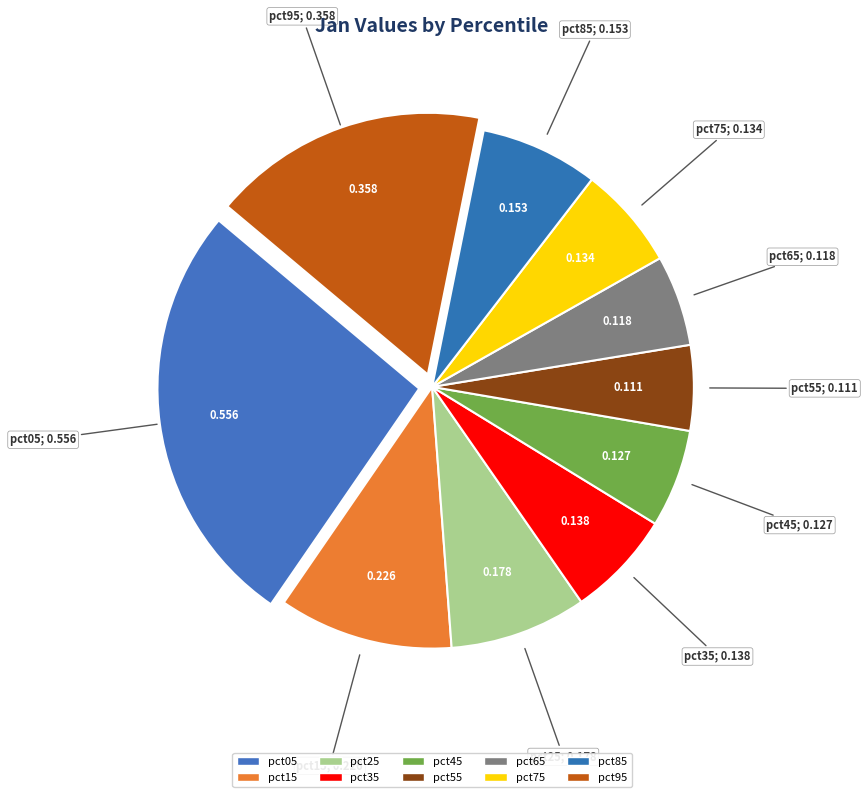

Which category has the biggest portion of the pie?

pct05